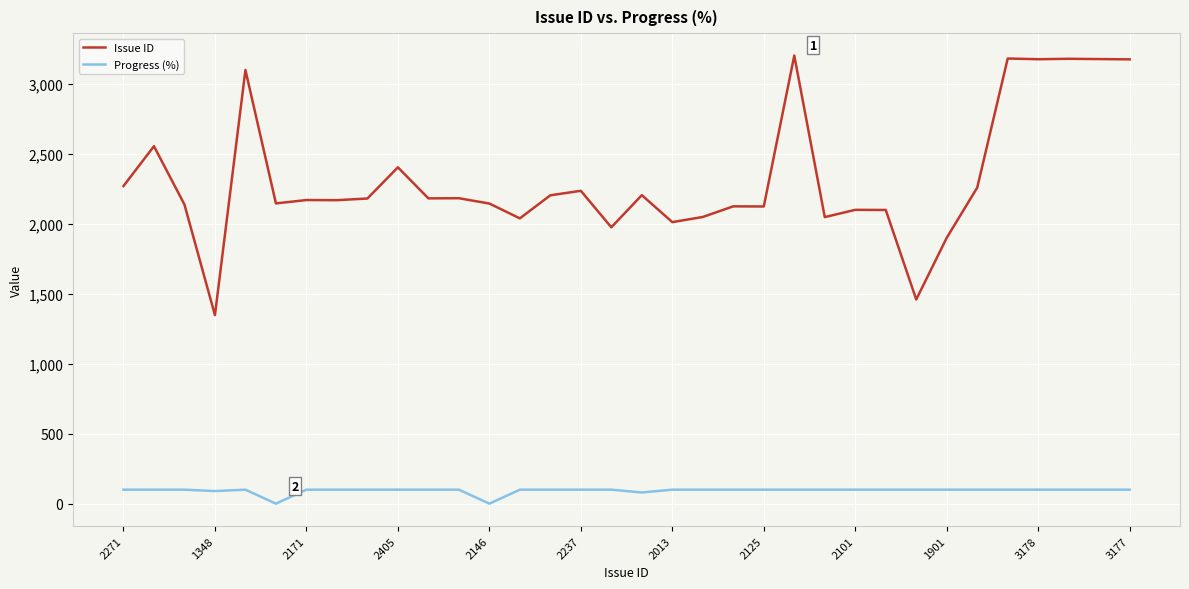

What is the greatest value displayed?

3204